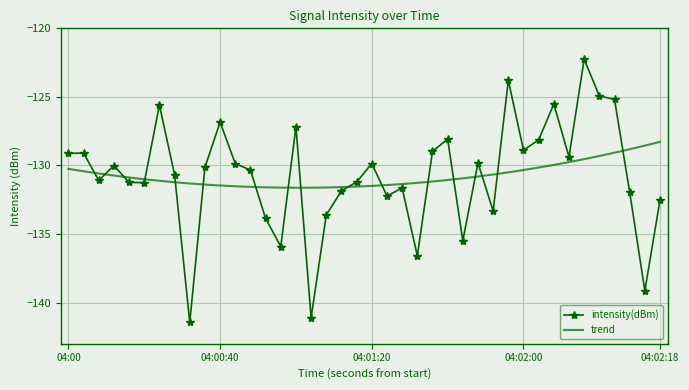

True or false: intensity(dBm) has more than 0 interior local peaks.

True